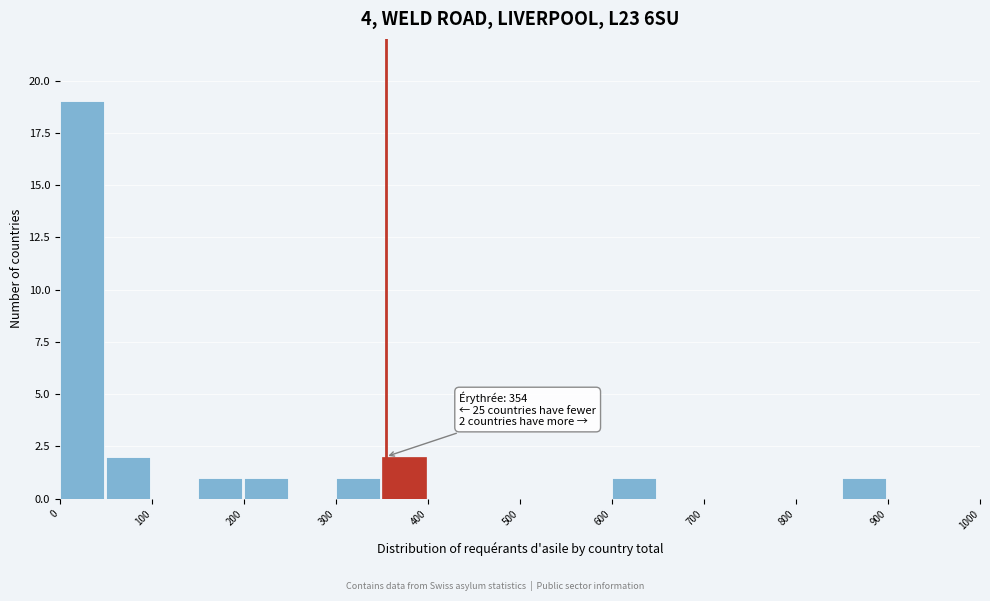

Over which range of the x-axis is the bar tallest?

0 to 50